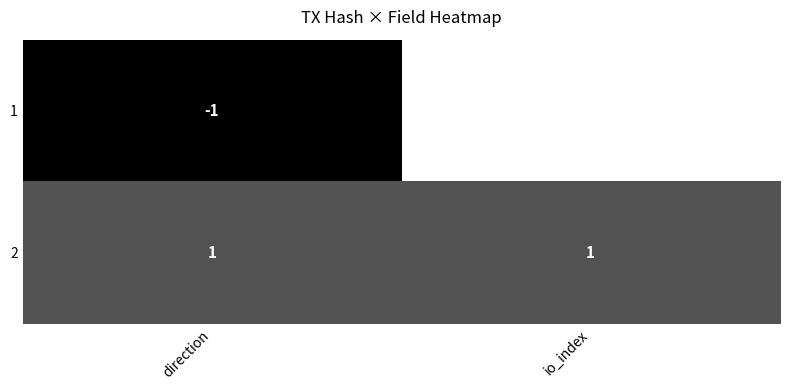

Between direction and io_index, which series saw the biggest shift?

1